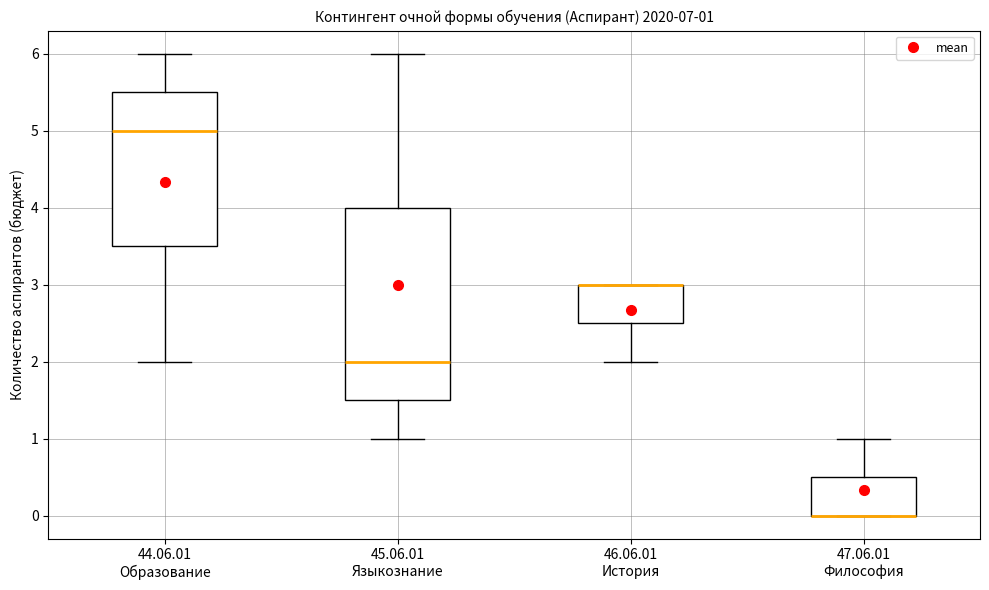

Which box is the tallest, from its lower edge to its upper edge?

45.06.01 Языкознание